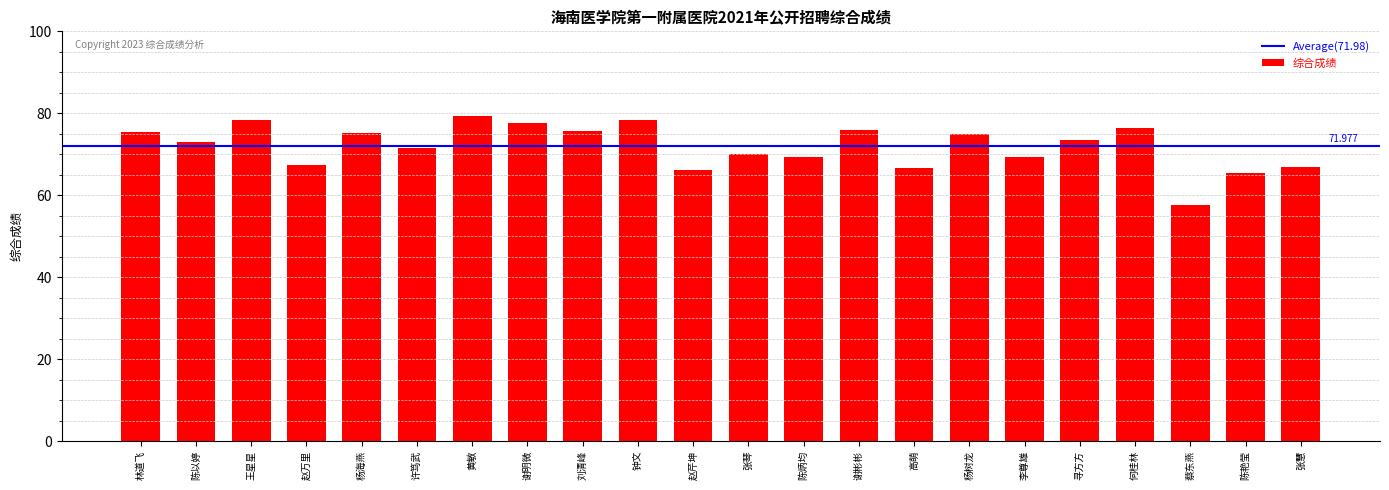

What position from the left is 赵芹坤?

11